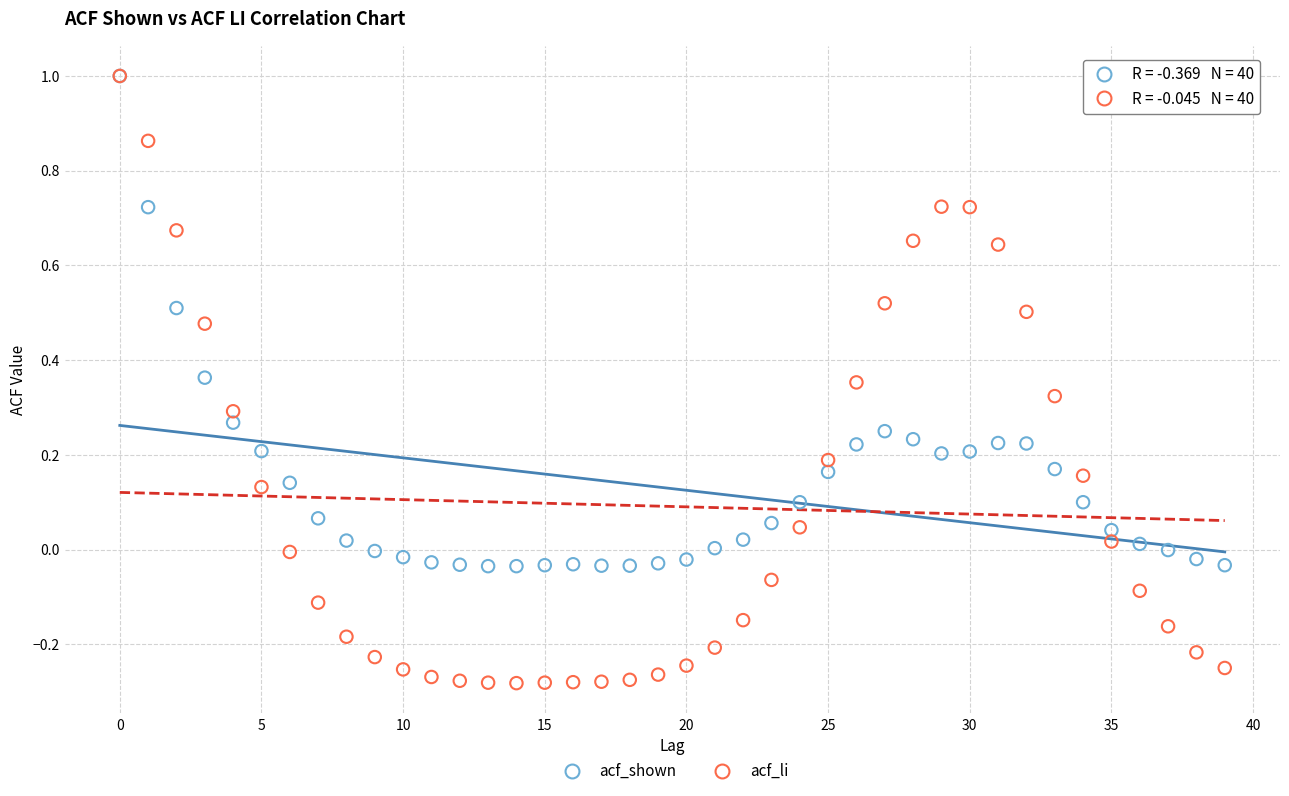

What are all the series names shown in the legend?

acf_shown, acf_li